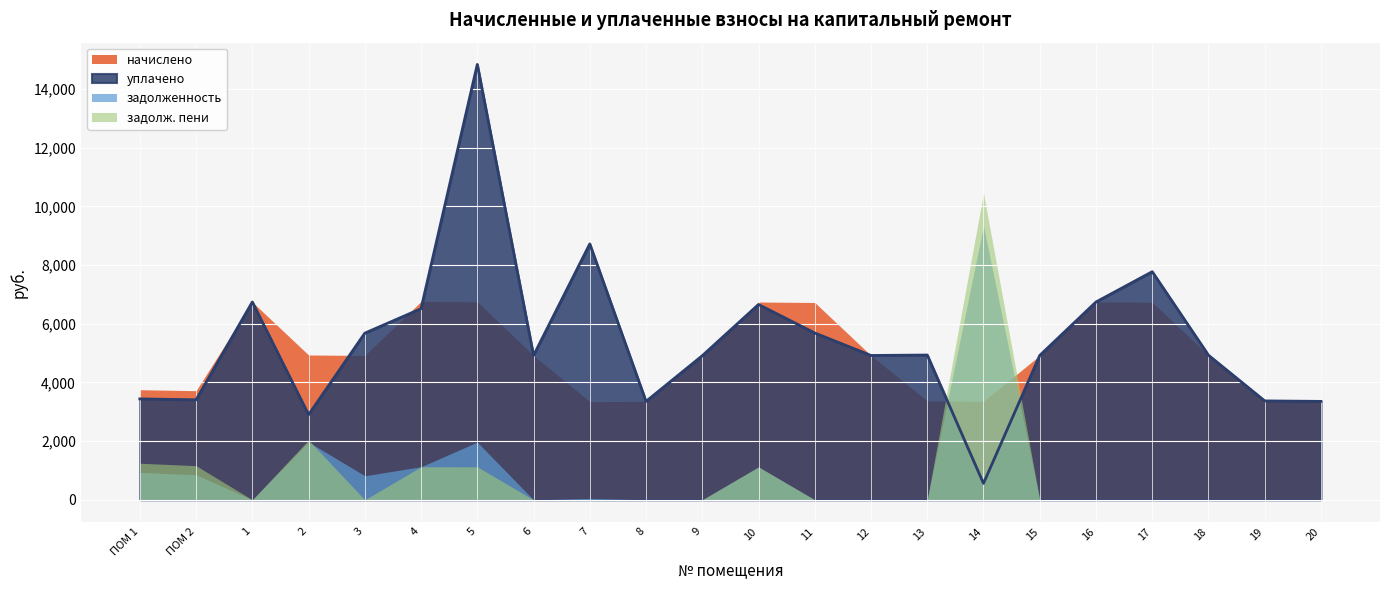

Which series has the largest range (max minus min)?

уплачено